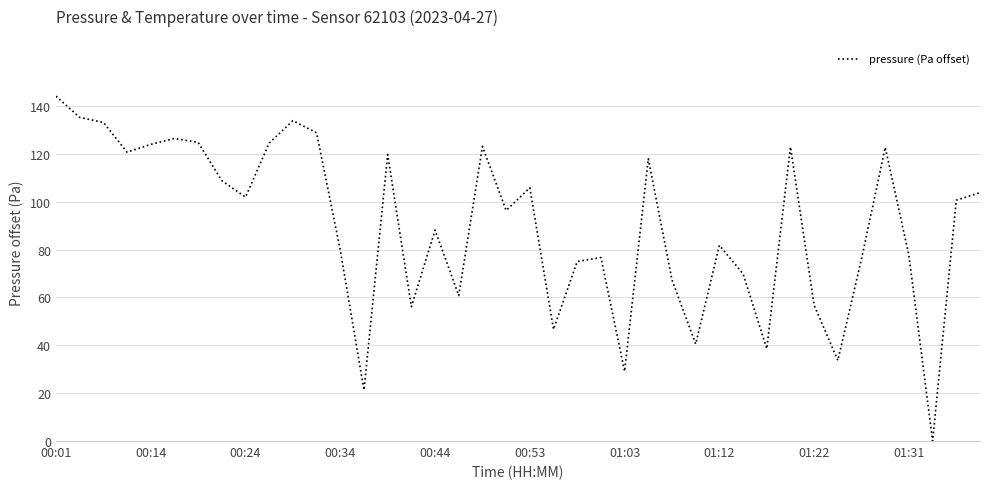

What is the maximum value shown in the chart?

144.1